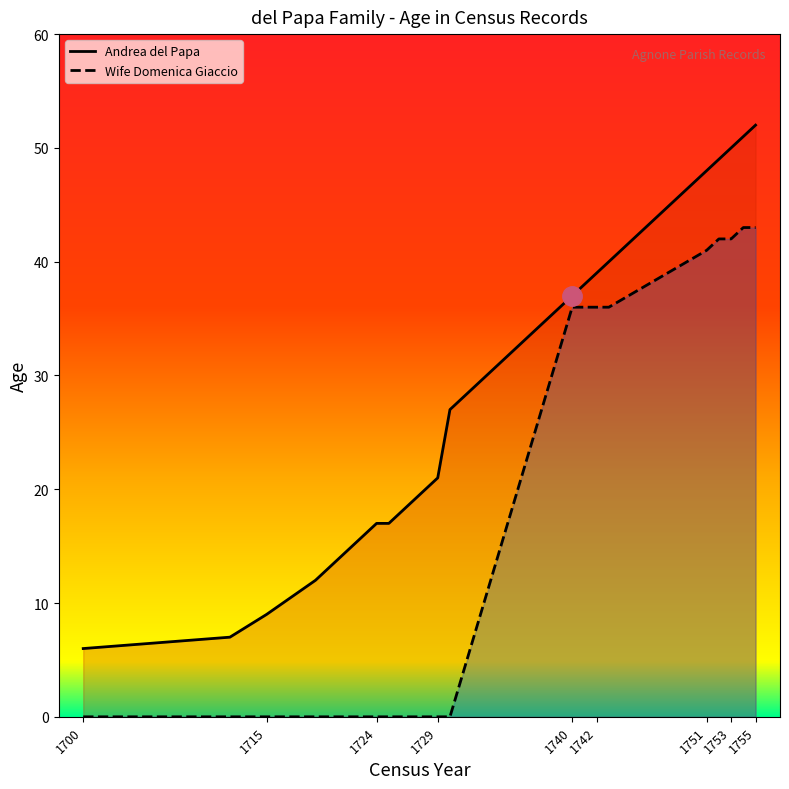

What is the approximate value of Wife Age at 1741?

36